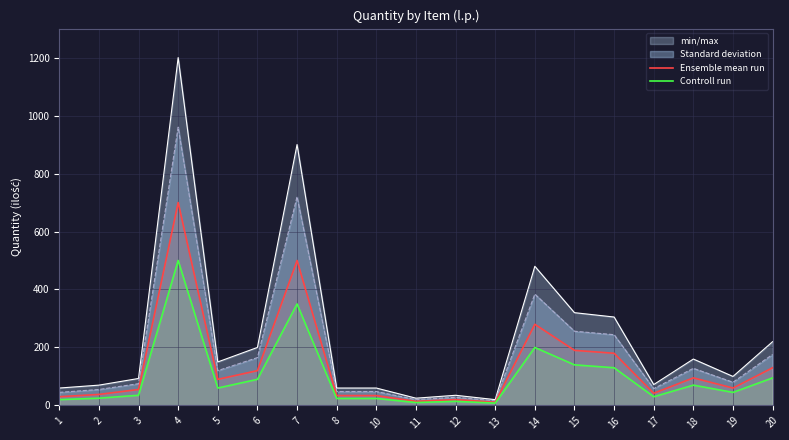

What is the smallest value displayed?

8